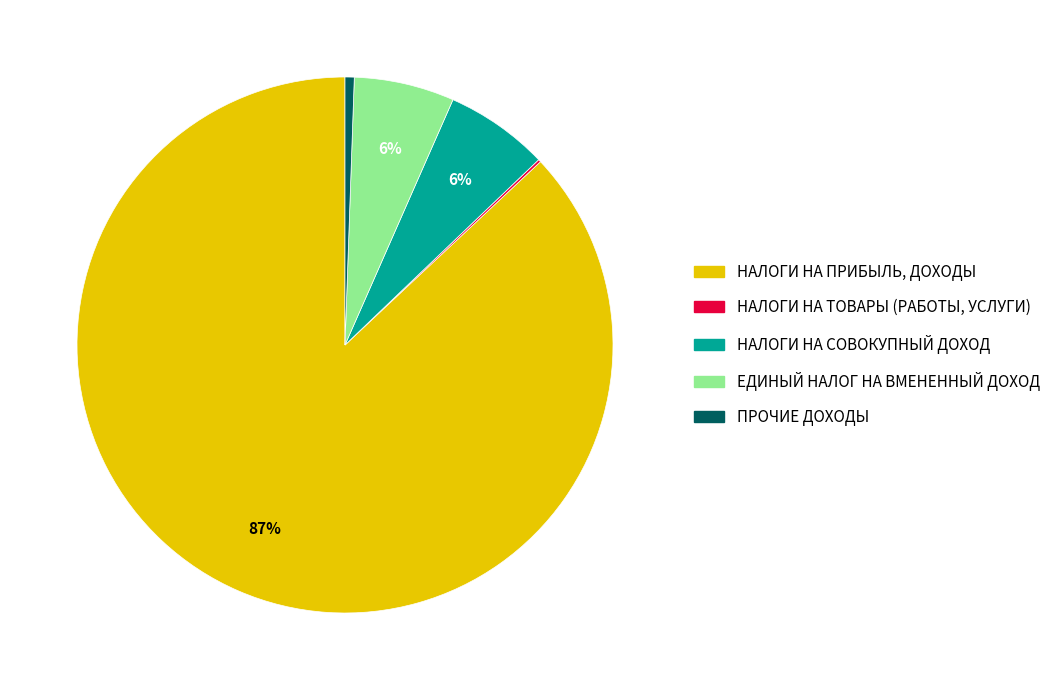

Do НАЛОГИ НА ПРИБЫЛЬ, ДОХОДЫ and ПРОЧИЕ ДОХОДЫ together represent more than half of the pie?

Yes